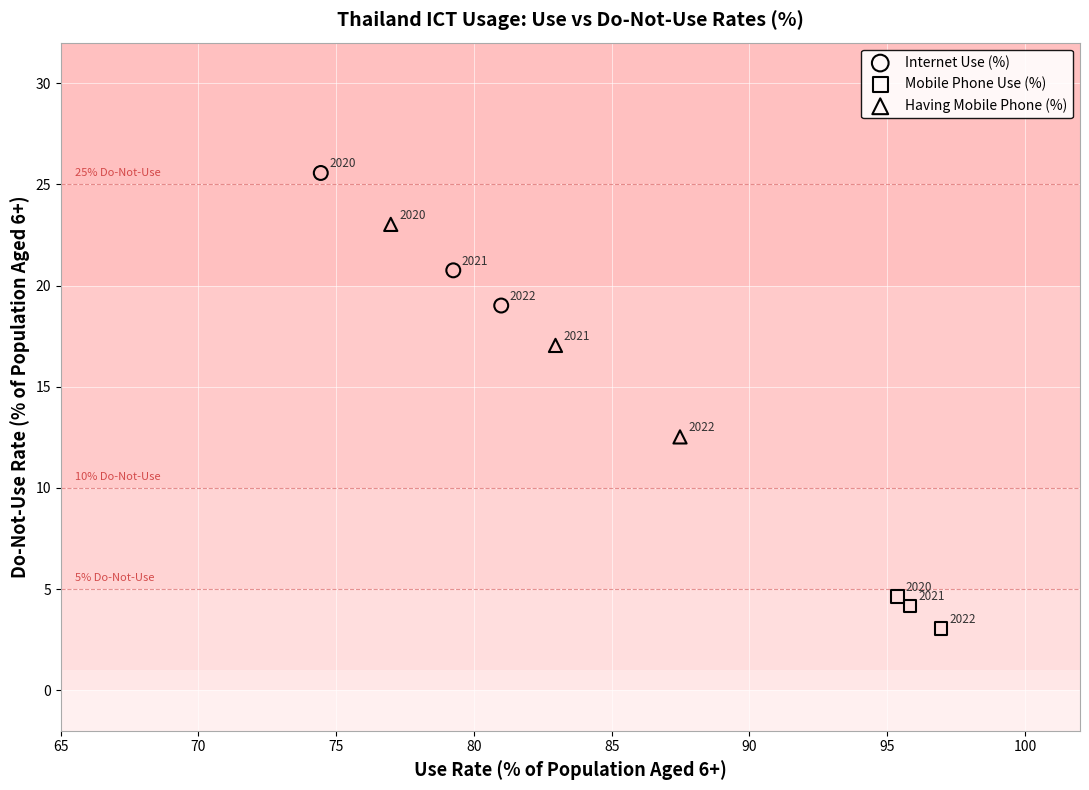

Which series reaches the minimum Y coordinate?

Mobile Phone Use (%)